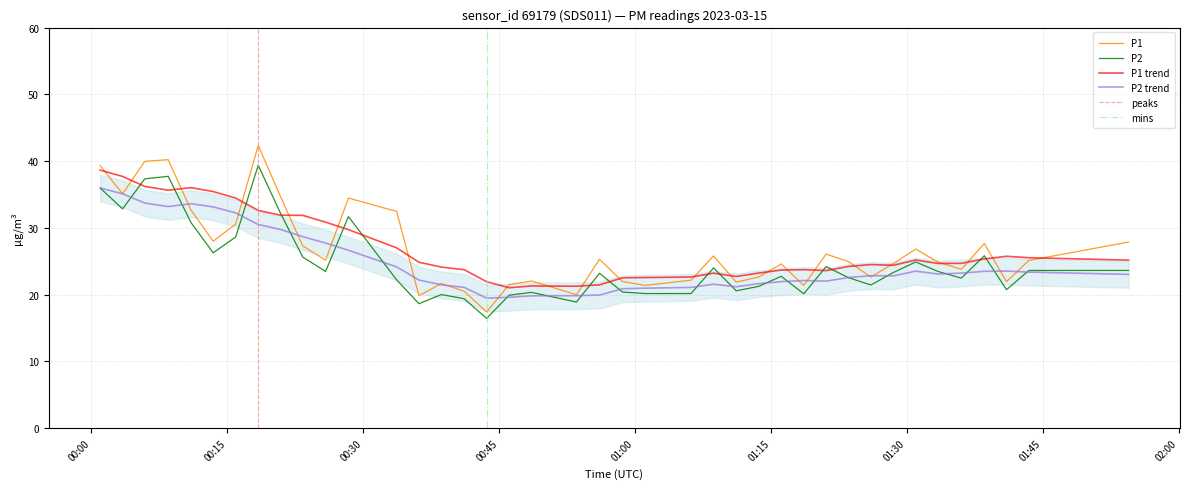

True or false: P1 trend and P2 trend cross at least once.

False